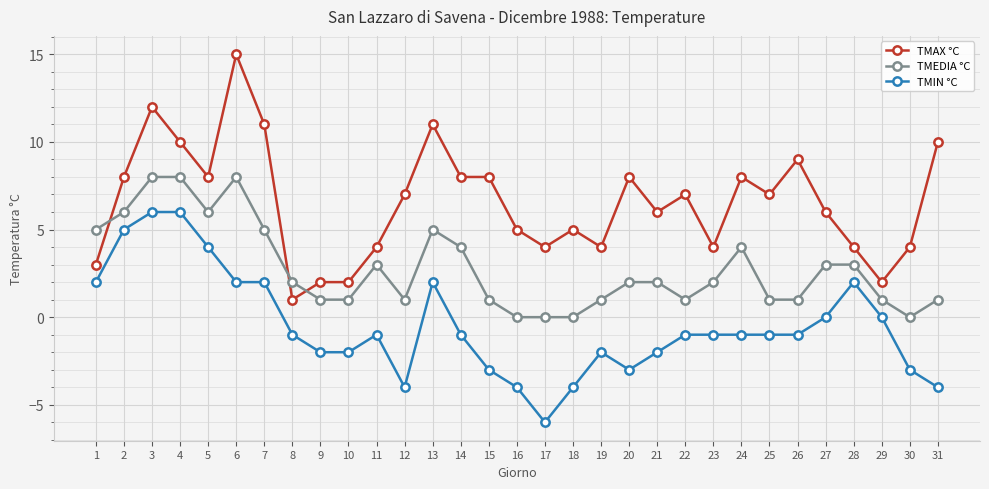

What is the value of the TMIN °C point at the 12th from the left?

-4